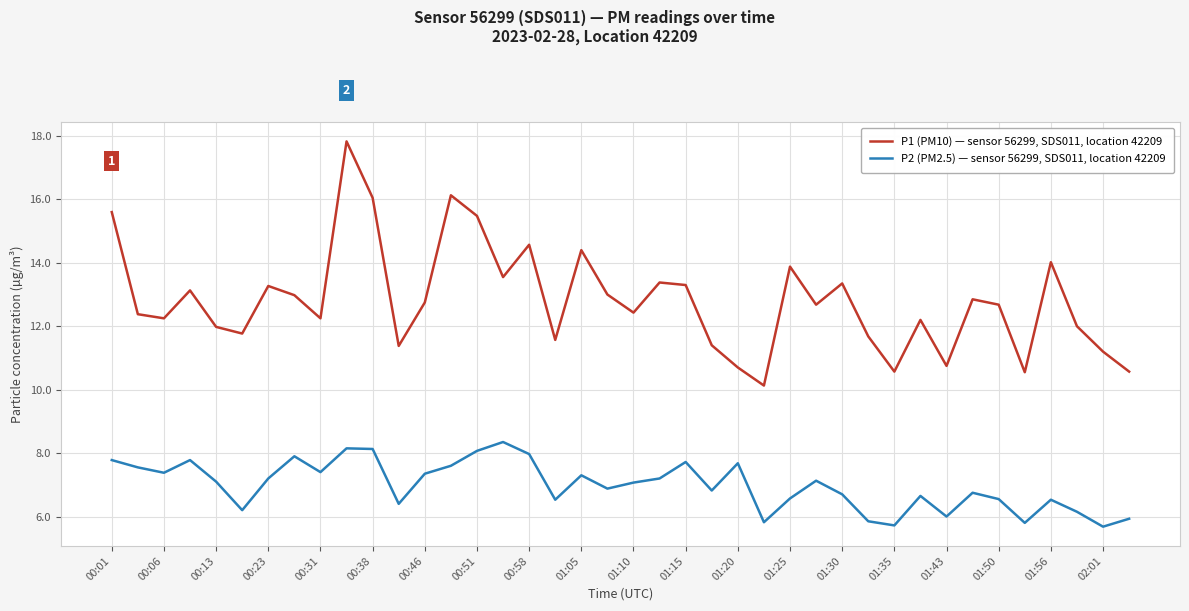

Is this an area chart (filled region under the line)?

No